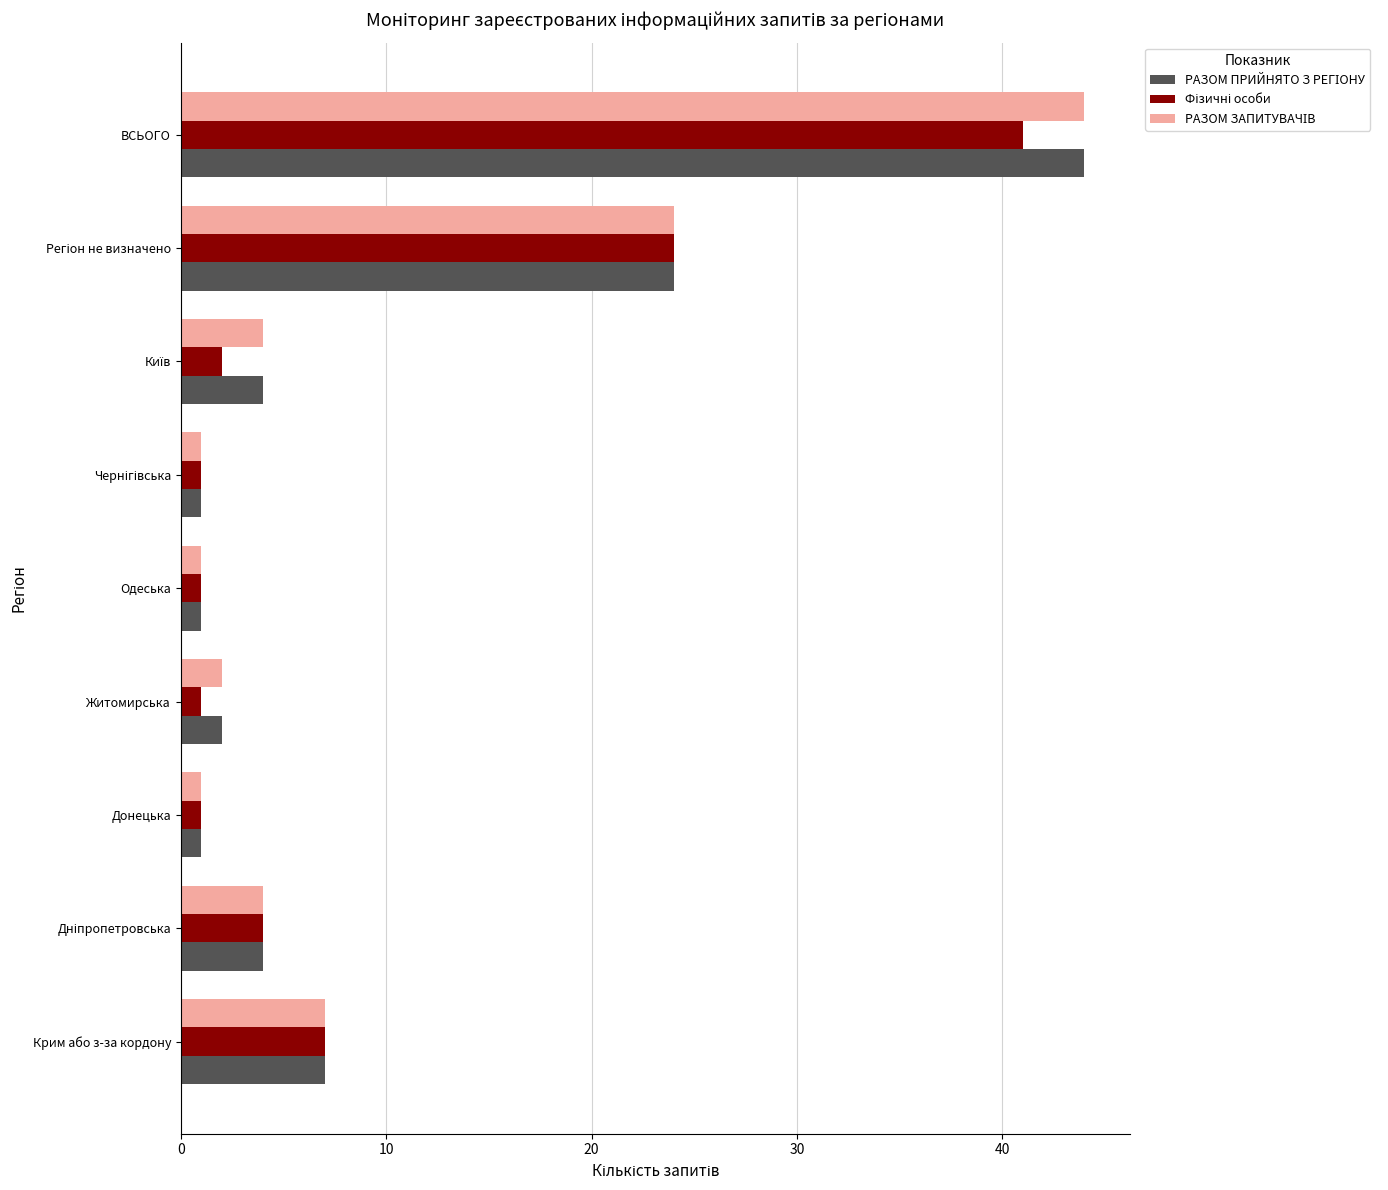

What is the total value across all series at Донецька?

3